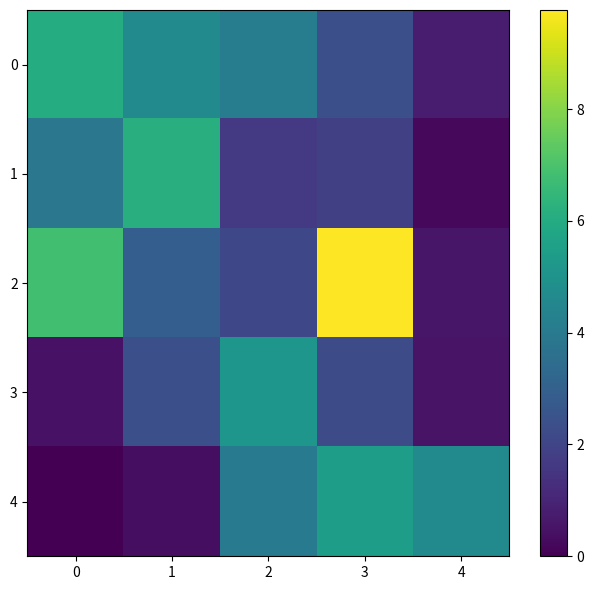

Rank the series by their maximum value, from lowest to highest.

3, 4, 0, 1, 2